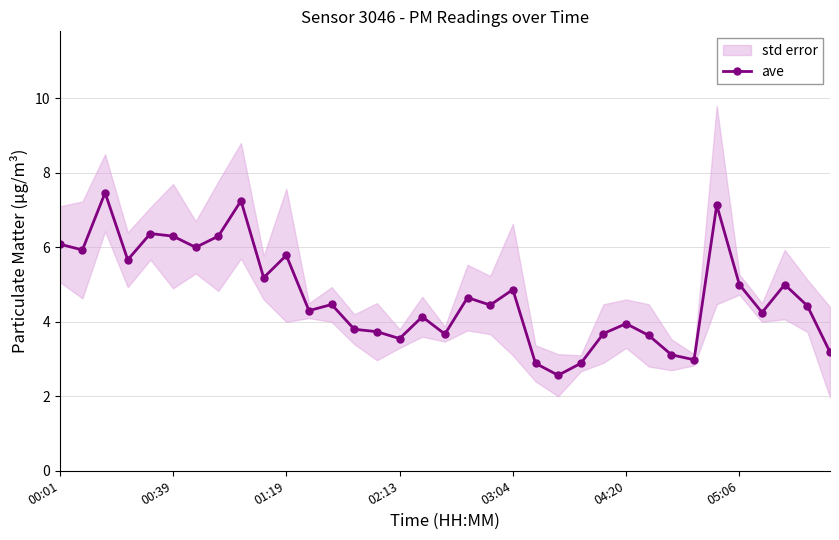

Approximately how many times larger is the value at 23 compared to 00:01?

0.5